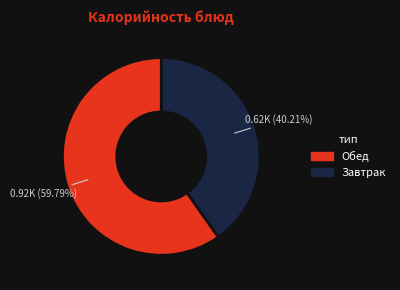

Is there a majority slice in this chart?

Yes